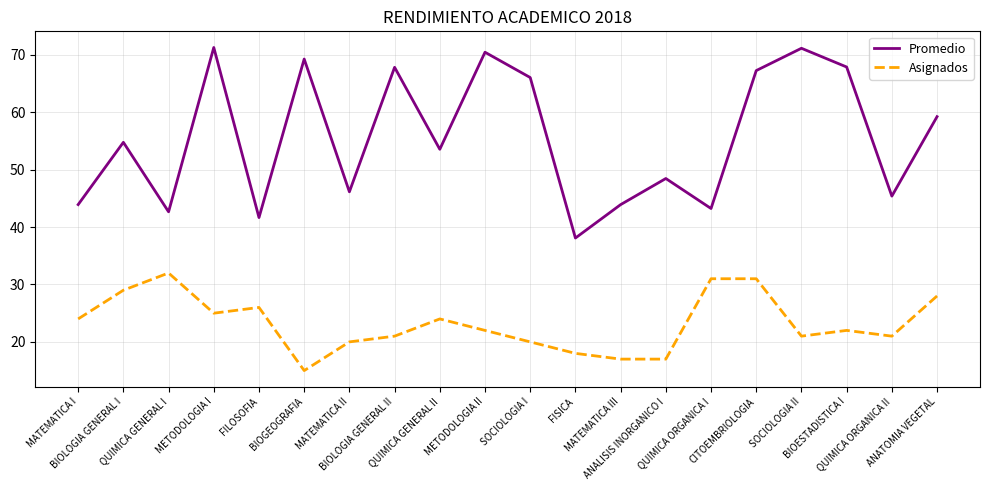

Rank the series by their maximum value, from highest to lowest.

Promedio, Asignados